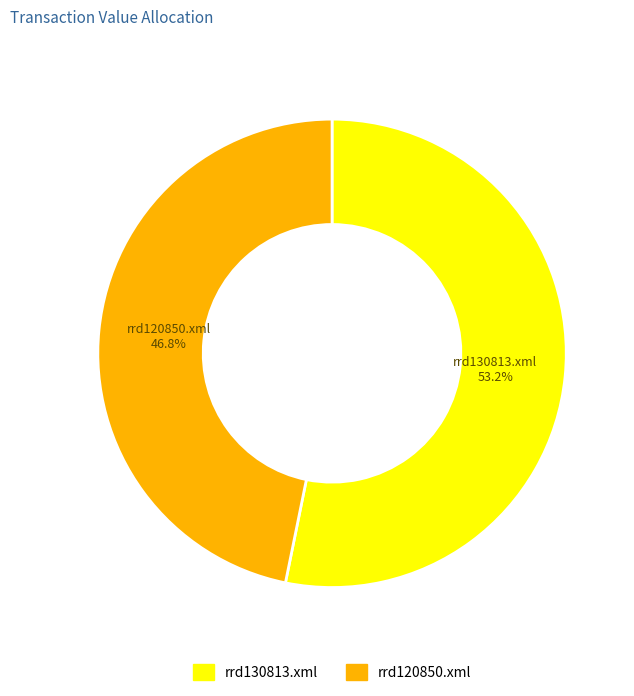

What is the largest slice in the pie chart?

rrd130813.xml